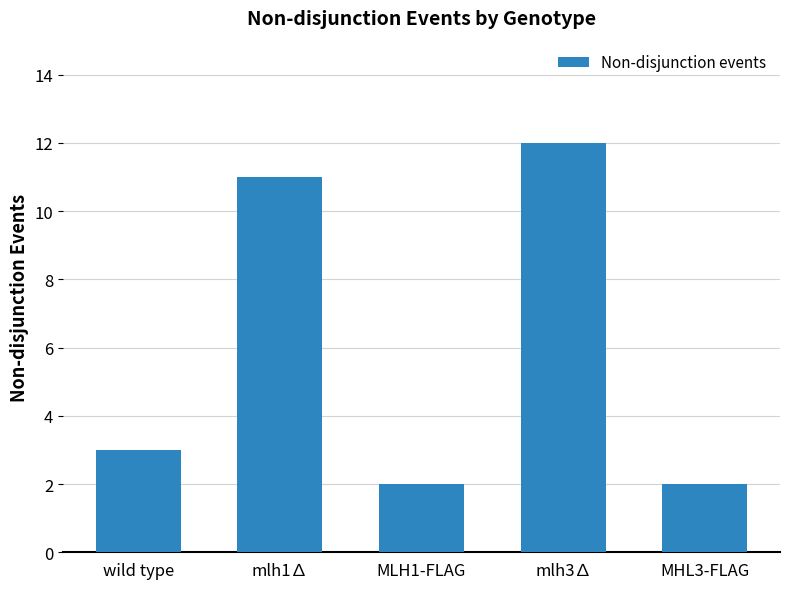

How many distinct data groups are displayed?

1